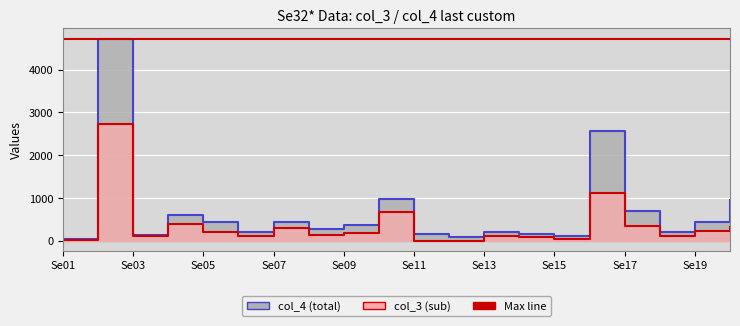

At which category is the sum across all series the highest?

Se02